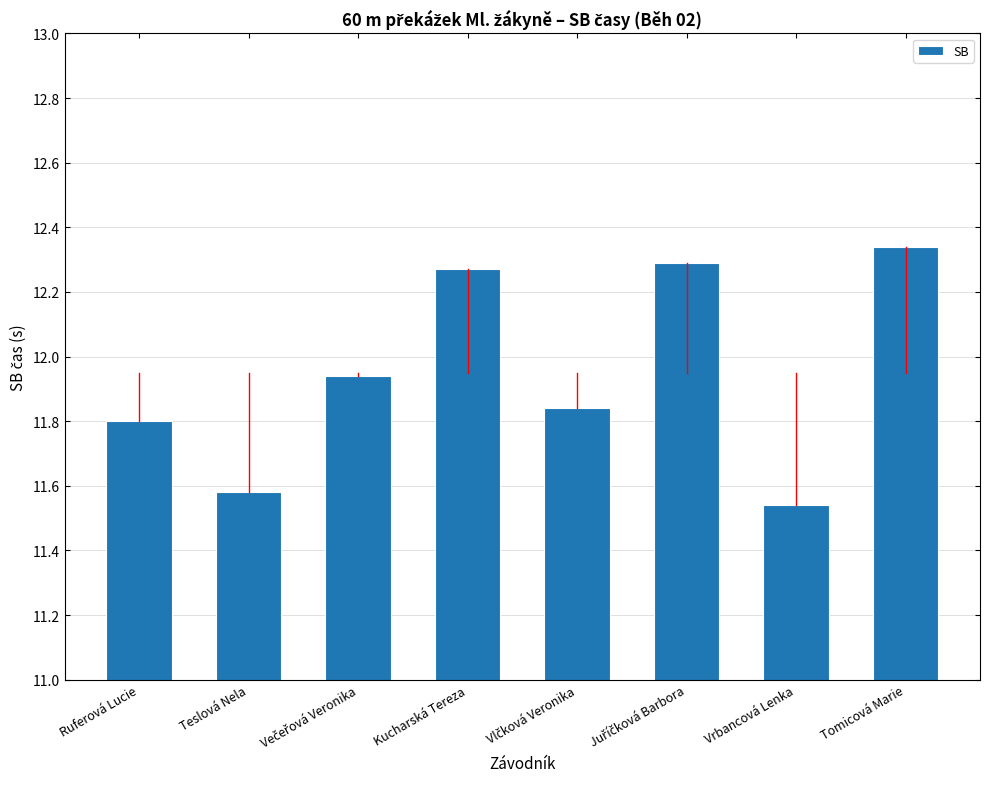

The value at Tomicová Marie is 2.9. True or false?

False